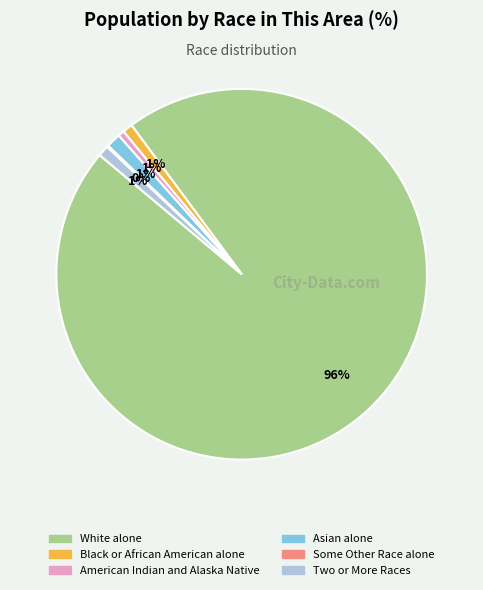

Is it true that American Indian and Alaska Native is 15% of the pie?

False